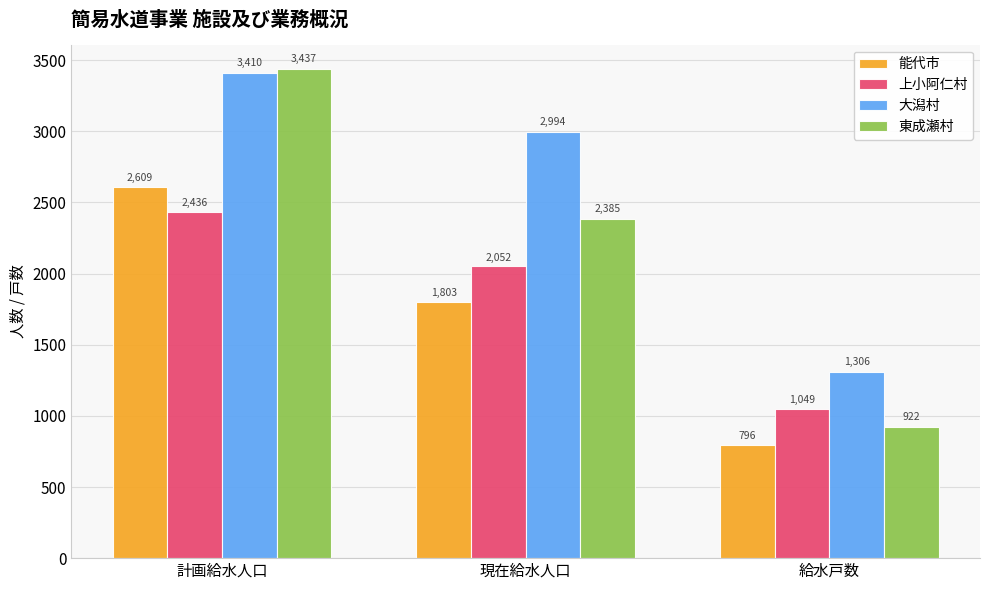

How many bars are there in total?

12